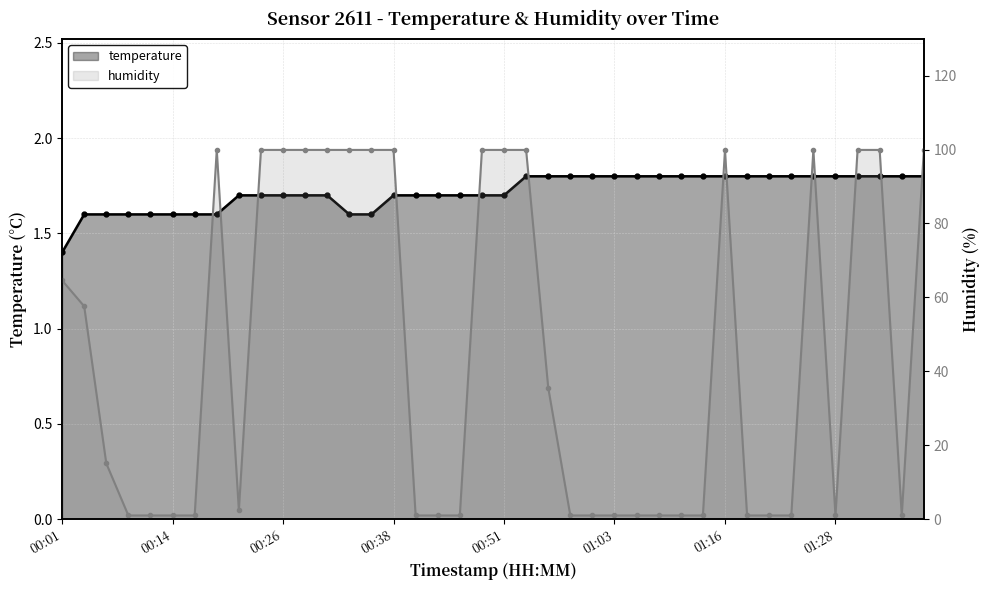

True or false: humidity and temperature intersect in this chart.

True